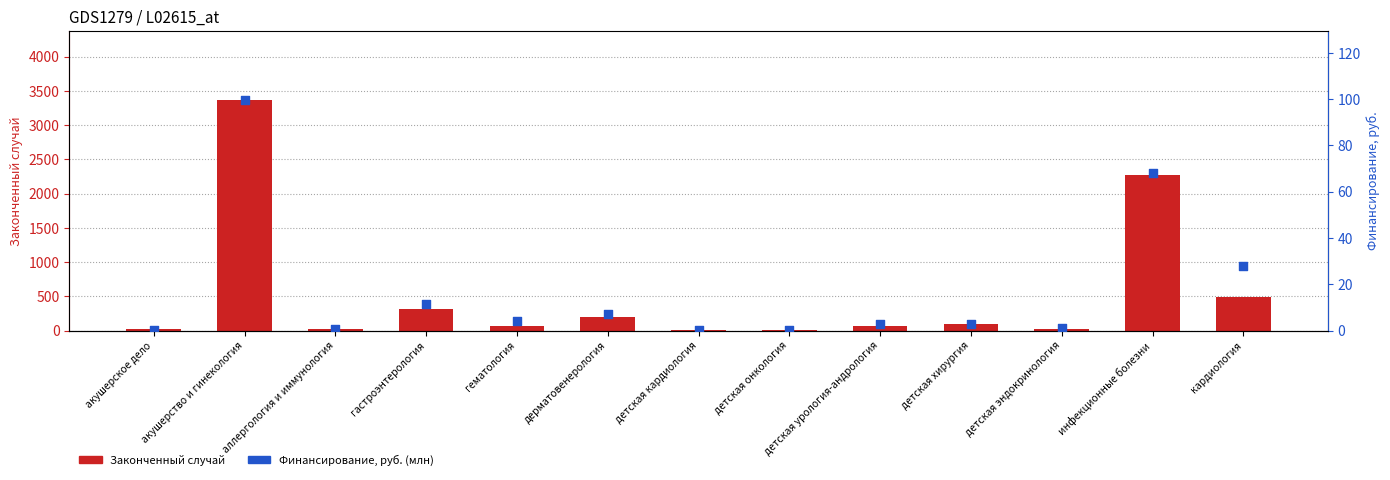

At how many categories does at least one series exceed 2826?

1